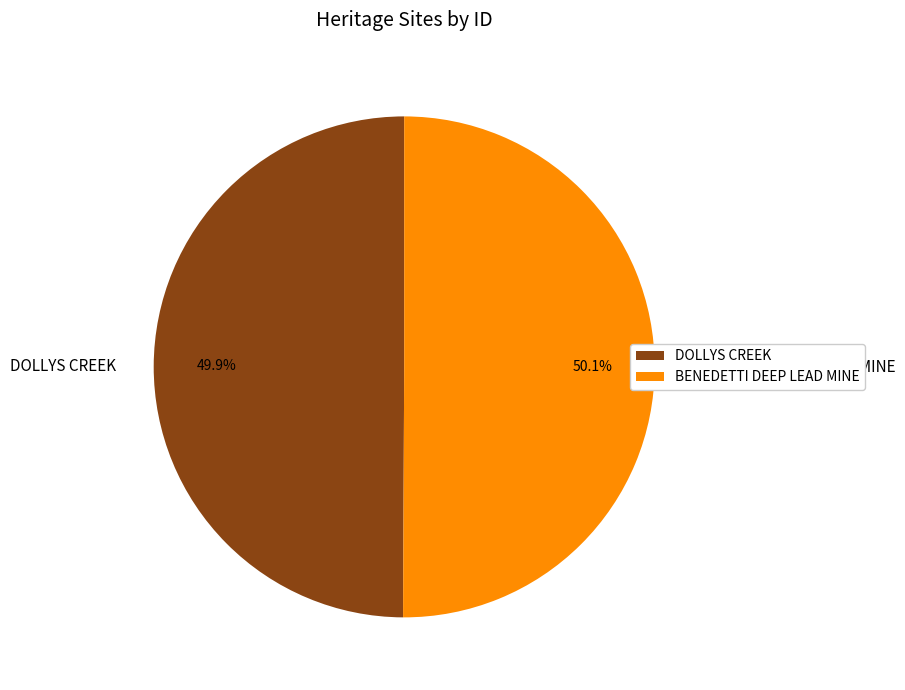

Is there a majority slice in this chart?

Yes